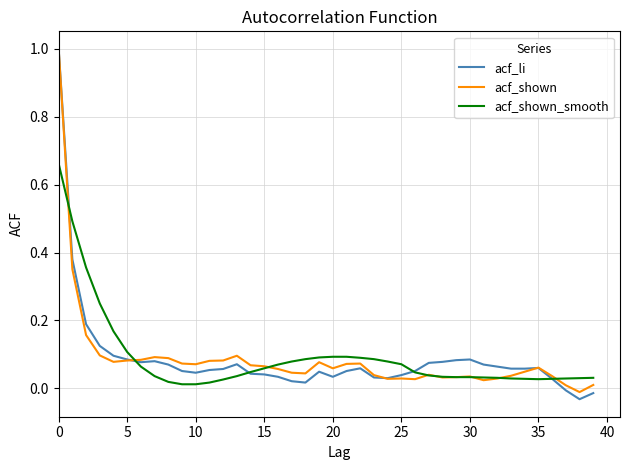

What is the greatest value displayed?

1.0